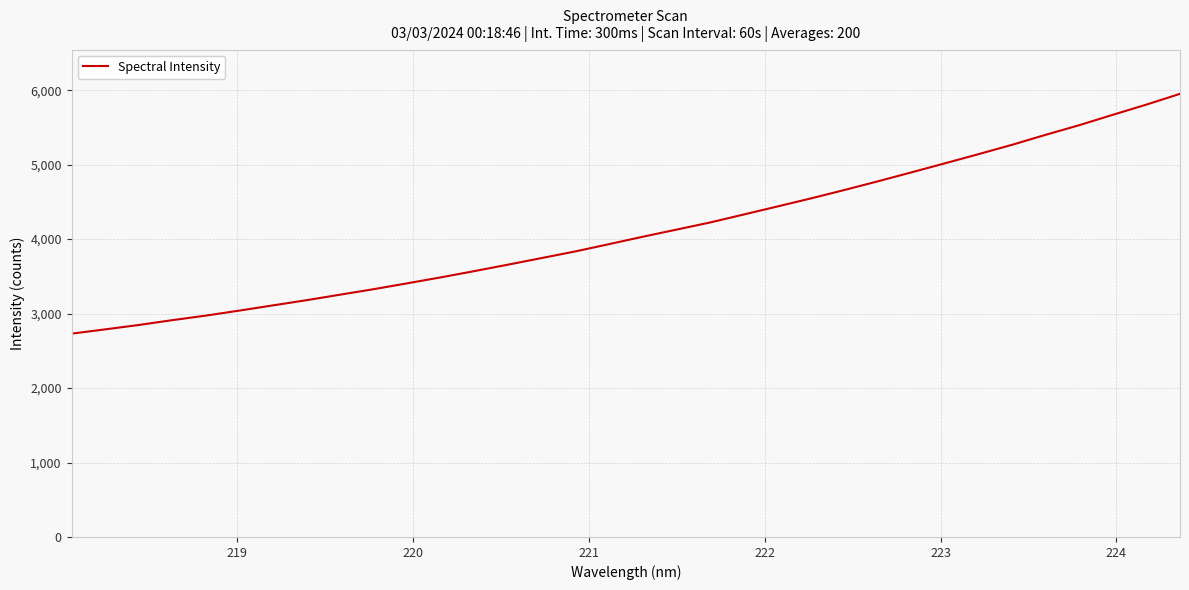

What is the difference between the maximum and minimum values?

3220.5